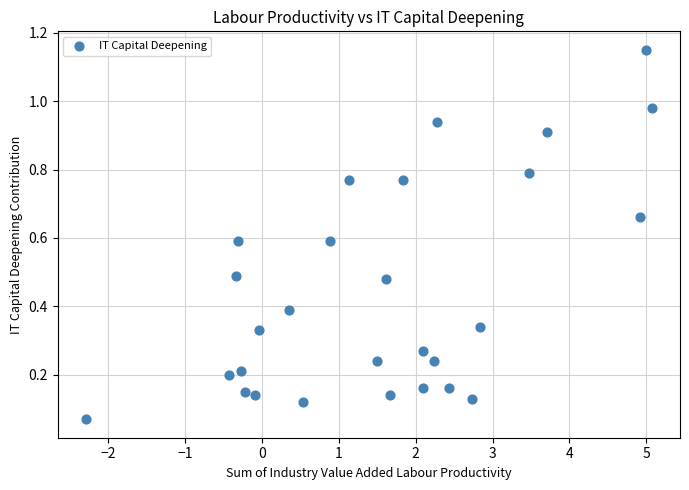

What is the range of X values (max minus min)?

7.4